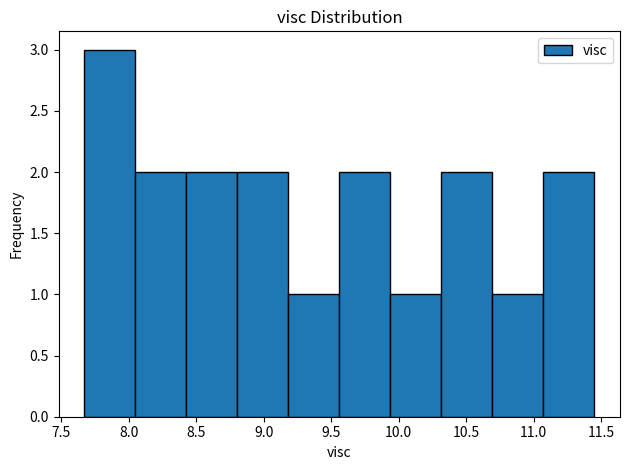

What is the height of the bar covering 10.30 to 10.70 on the x-axis? Neither the bar edges nor the heights are printed on the chart, so give them approximately, as read against the axes.

2